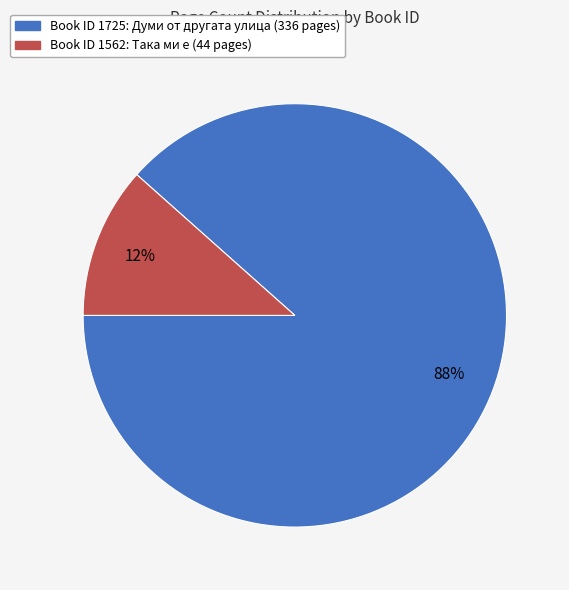

To the nearest percent, what is the average slice percentage?

50%